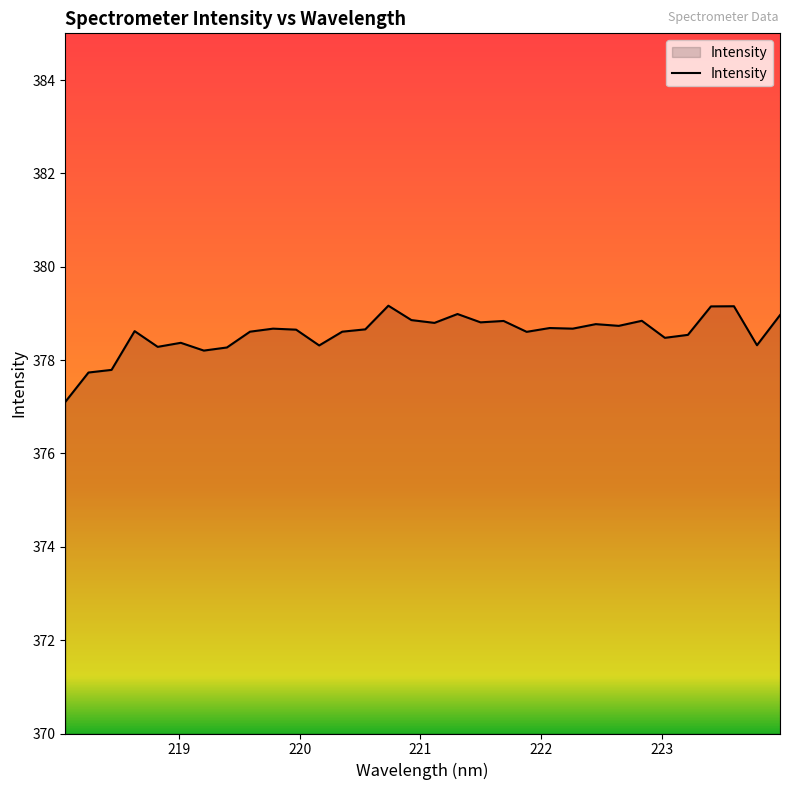

What is the maximum value shown in the chart?

379.2